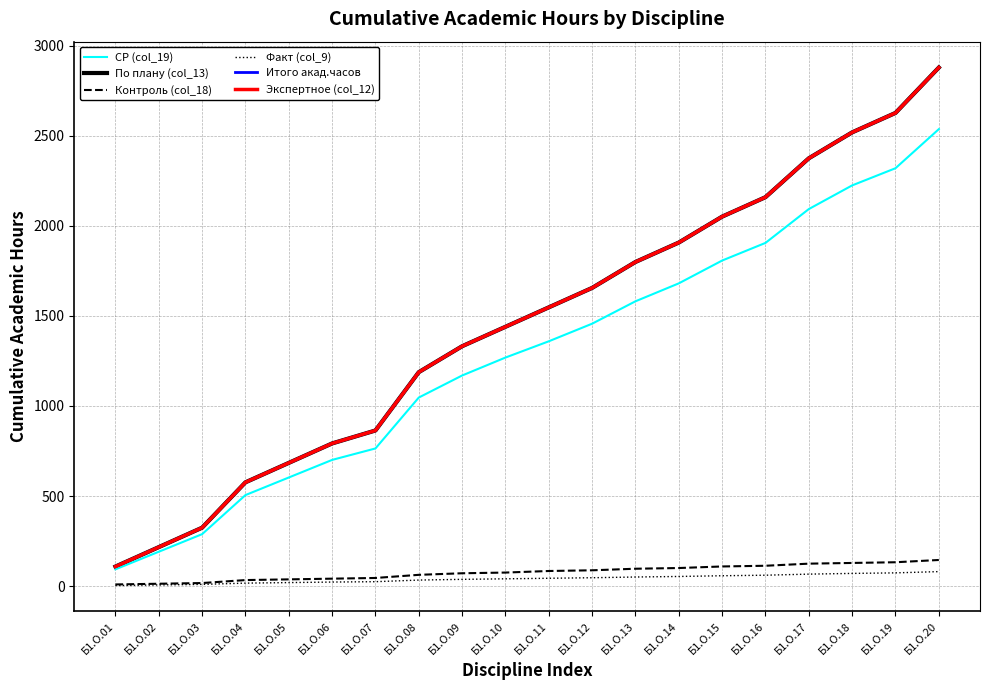

Is this an area chart (filled region under the line)?

No